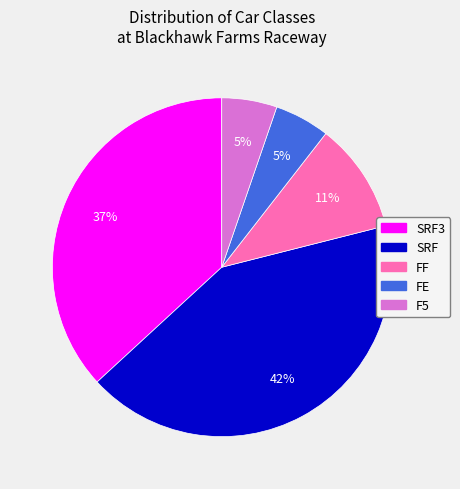

To the nearest percent, what is the average slice percentage?

20%